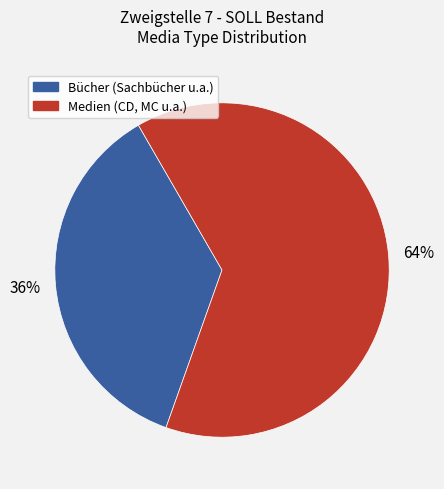

Which category has the smallest portion of the pie?

Bücher (Sachbücher u.a.)